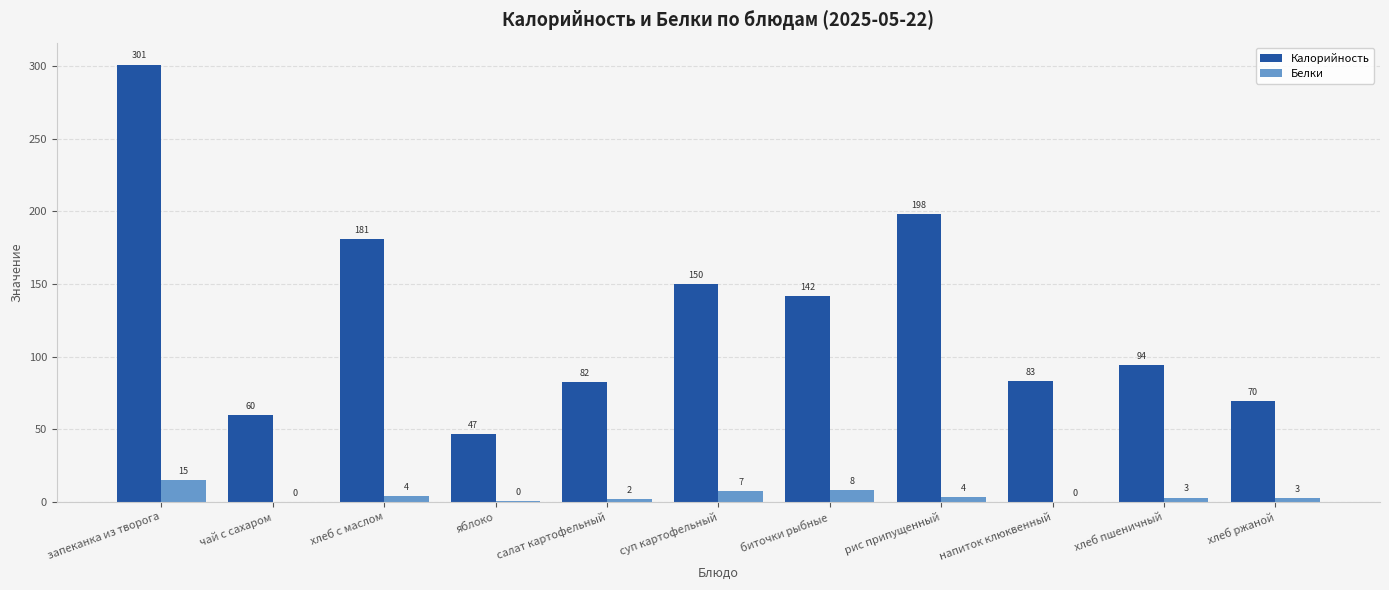

Is it true that Белки equals 14.9 at запеканка из творога?

True